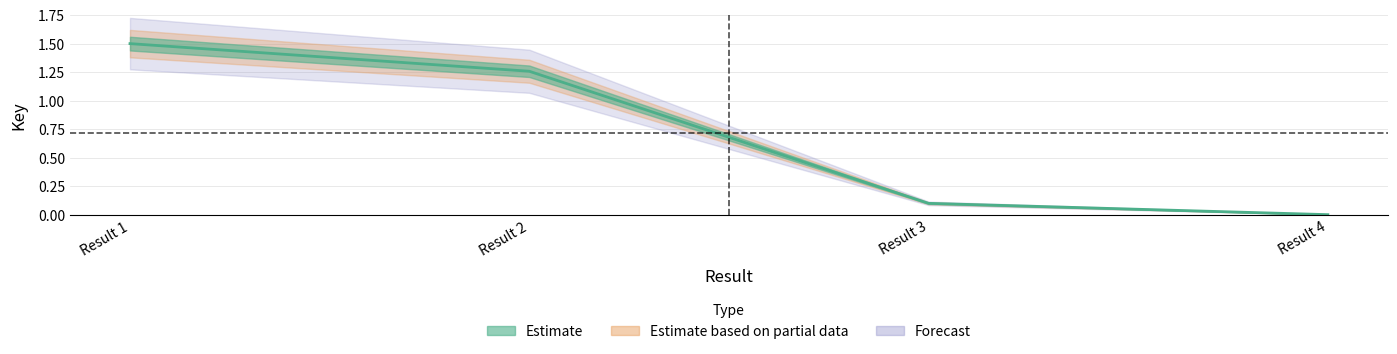

What is the greatest value displayed?

1.5